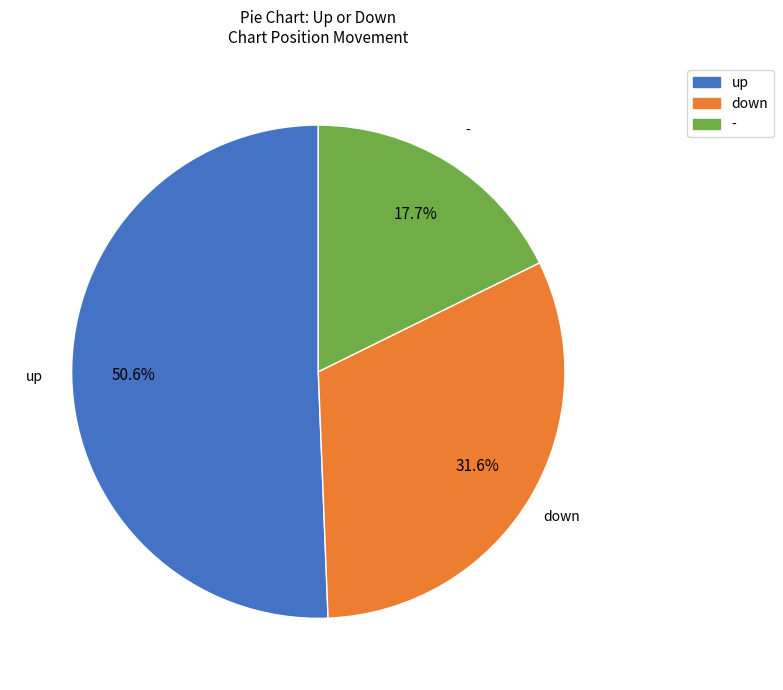

What is the ratio of the value at down to the value at up?

0.6